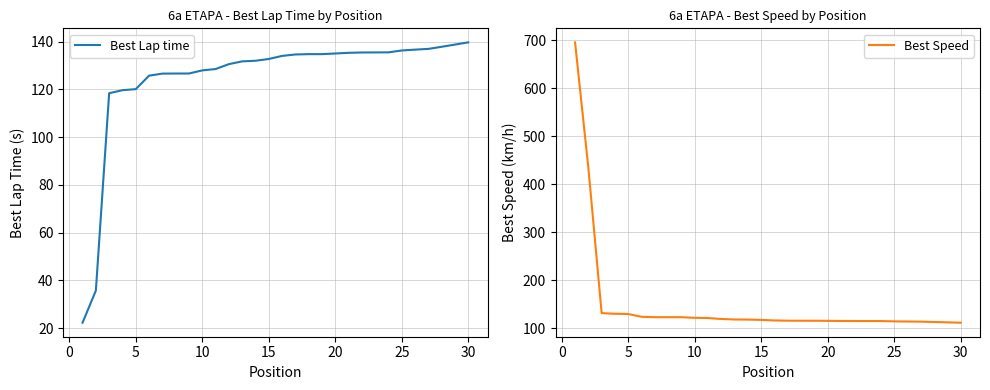

True or false: Best Speed has a value of 114.9 at 20.

True